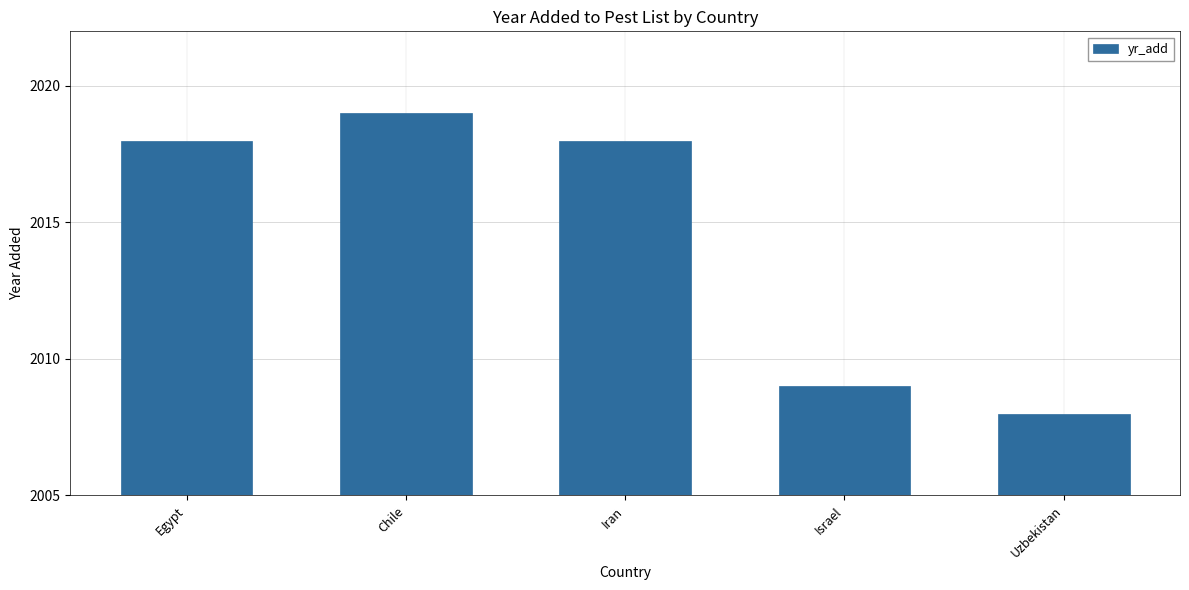

At which label is the value closest to 2013?

Israel